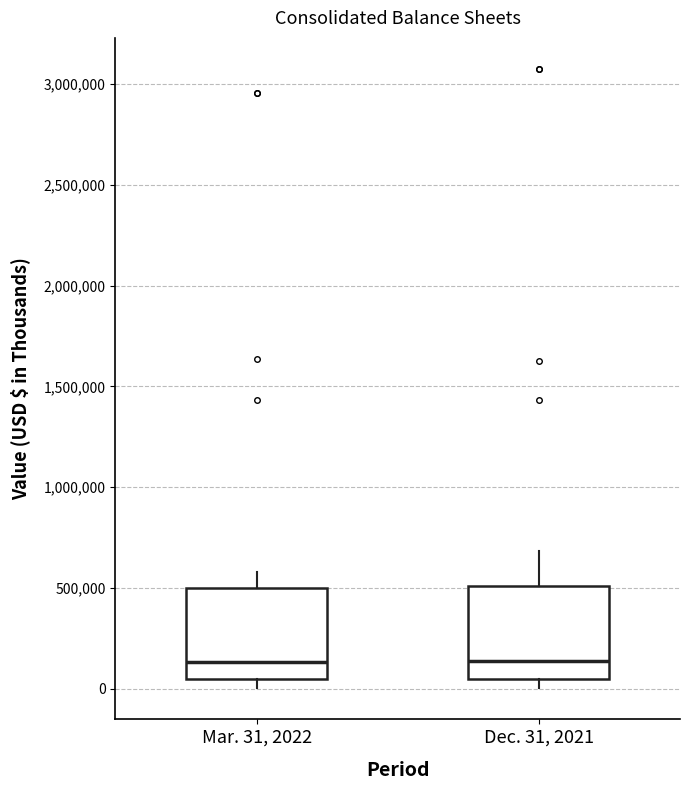

Reading left to right, read every box against the y-axis: the position of its median line, the range the box covers, and the ends of its whiskers. The values are not printed on the chart, so give them approximately, as read against the axis.

Mar. 31, 2022: median 150000, box 50000 to 500000, whiskers 0 to 600000
Dec. 31, 2021: median 150000, box 50000 to 500000, whiskers 0 to 700000